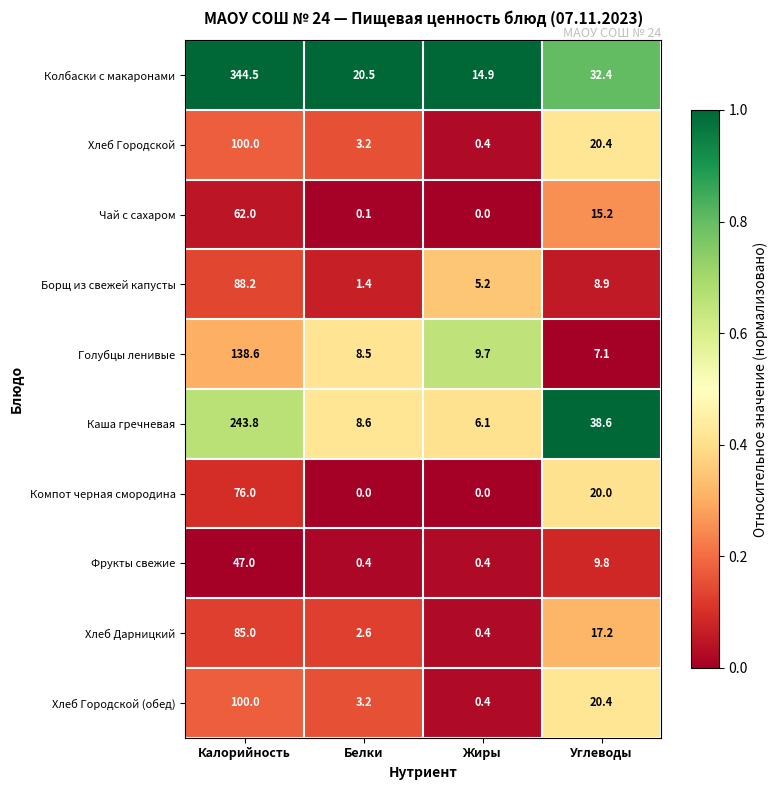

What is the difference between the maximum and minimum values in the Каша гречневая series?

237.7